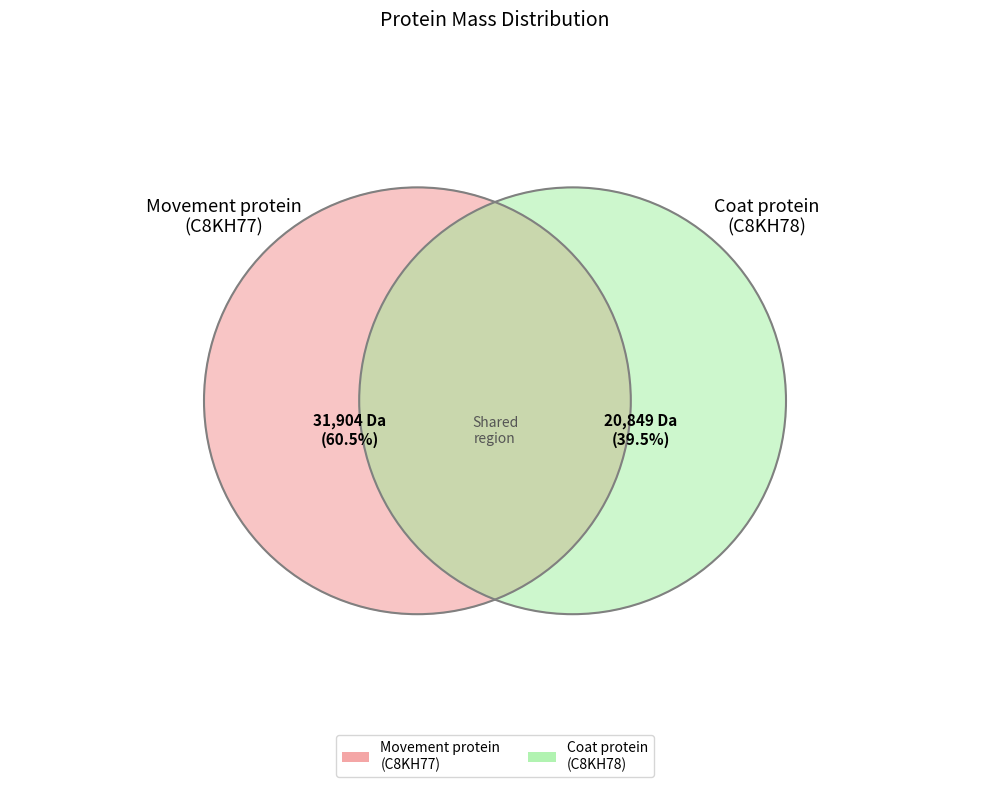

Is it true that tr|C8KH77|C8KH77_9BROM Movement protein is 55% of the pie?

False